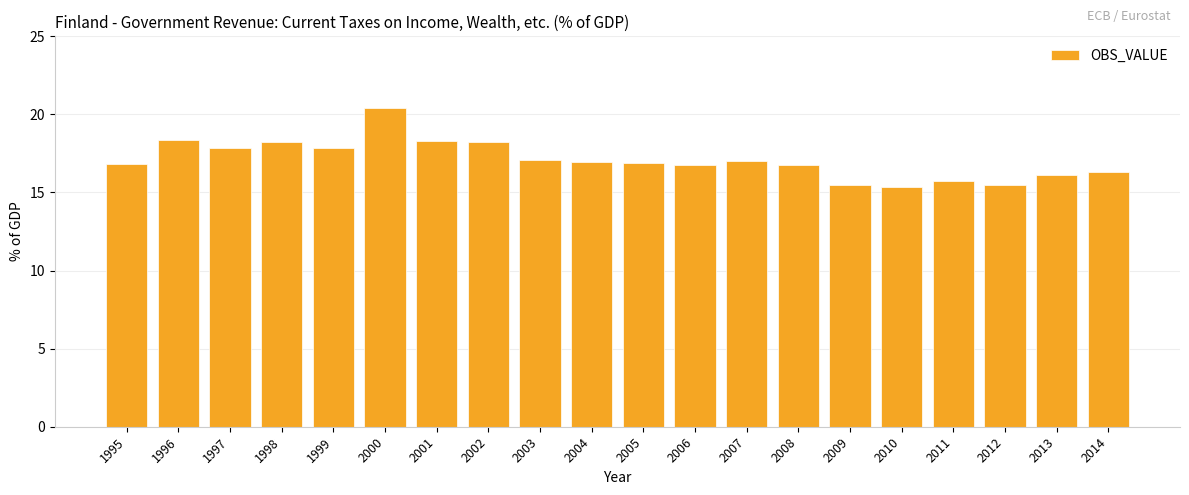

What is the greatest value displayed?

20.4